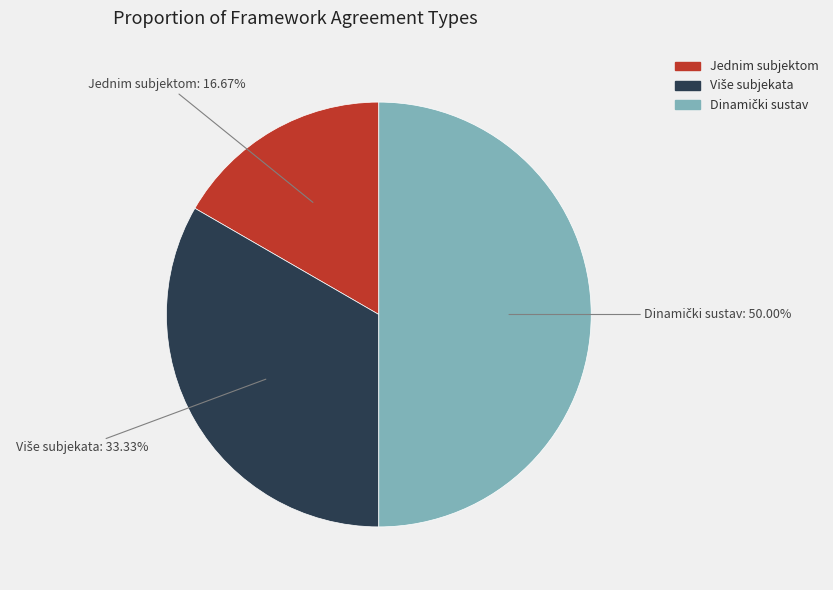

Does Jednim subjektom represent more than half of the total?

No